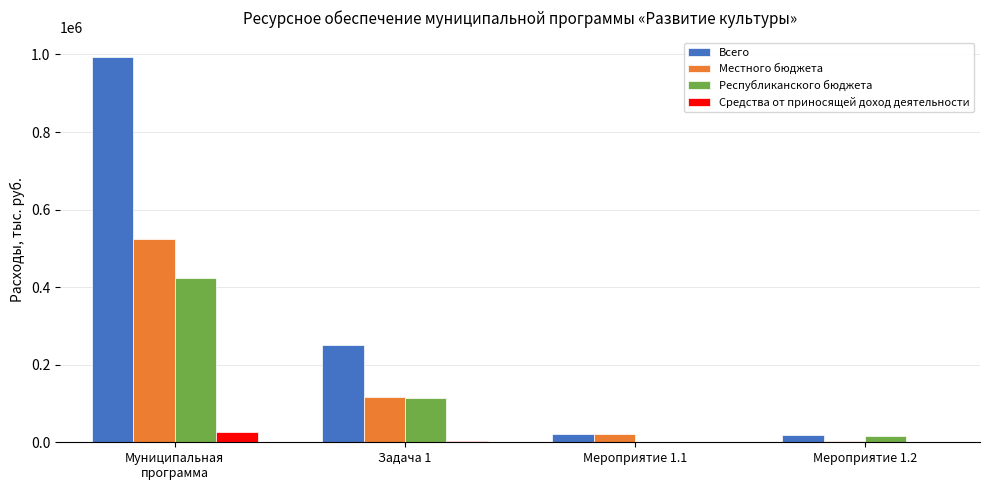

What is the highest value of the Местного бюджета series?

524577.1